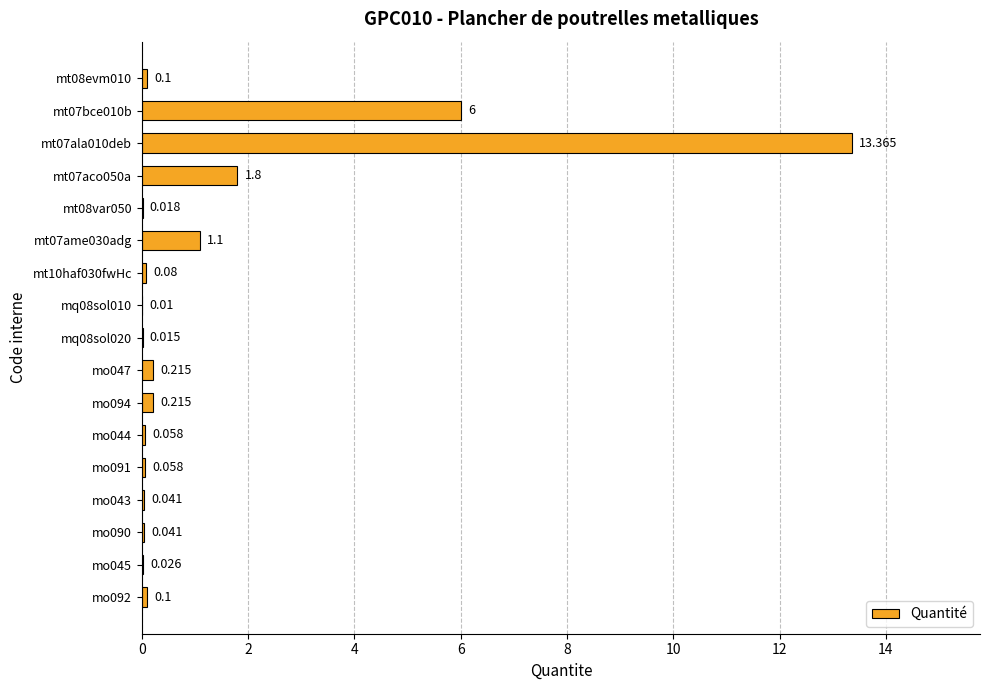

How many distinct data groups are displayed?

1